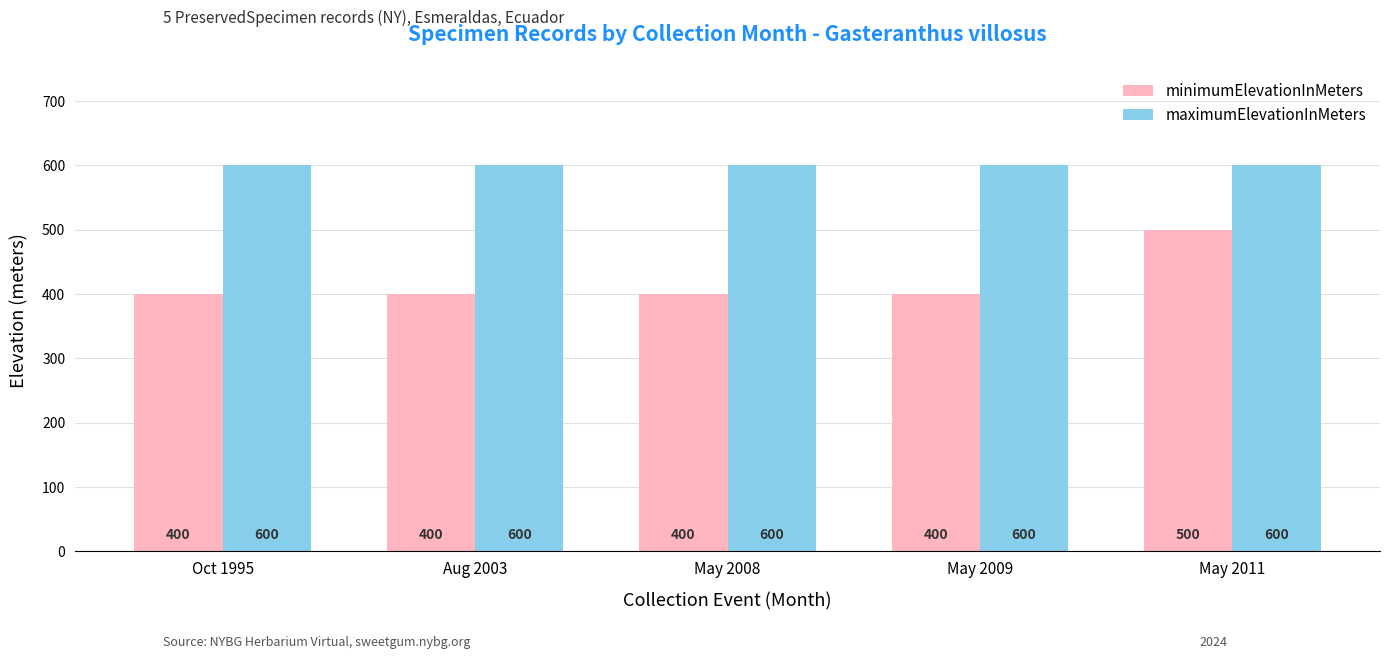

What is the lowest value of the maximumElevationInMeters series?

600